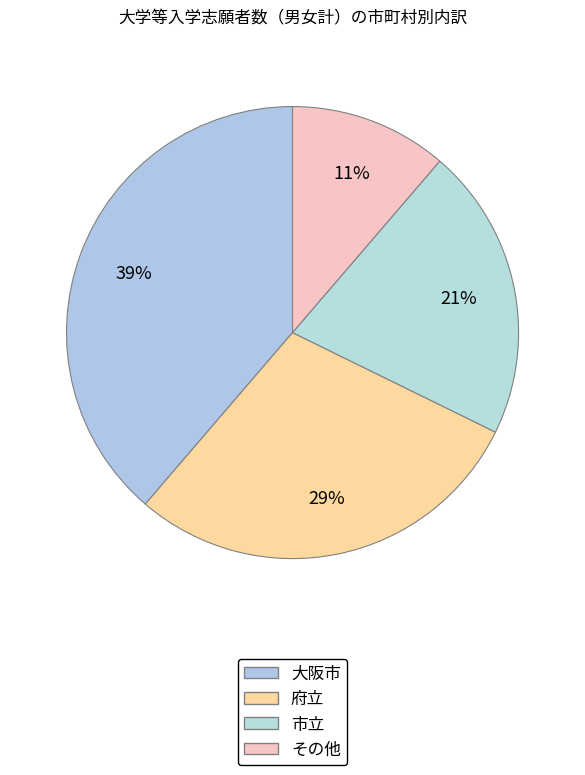

Is there any slice that represents more than half of the pie?

No